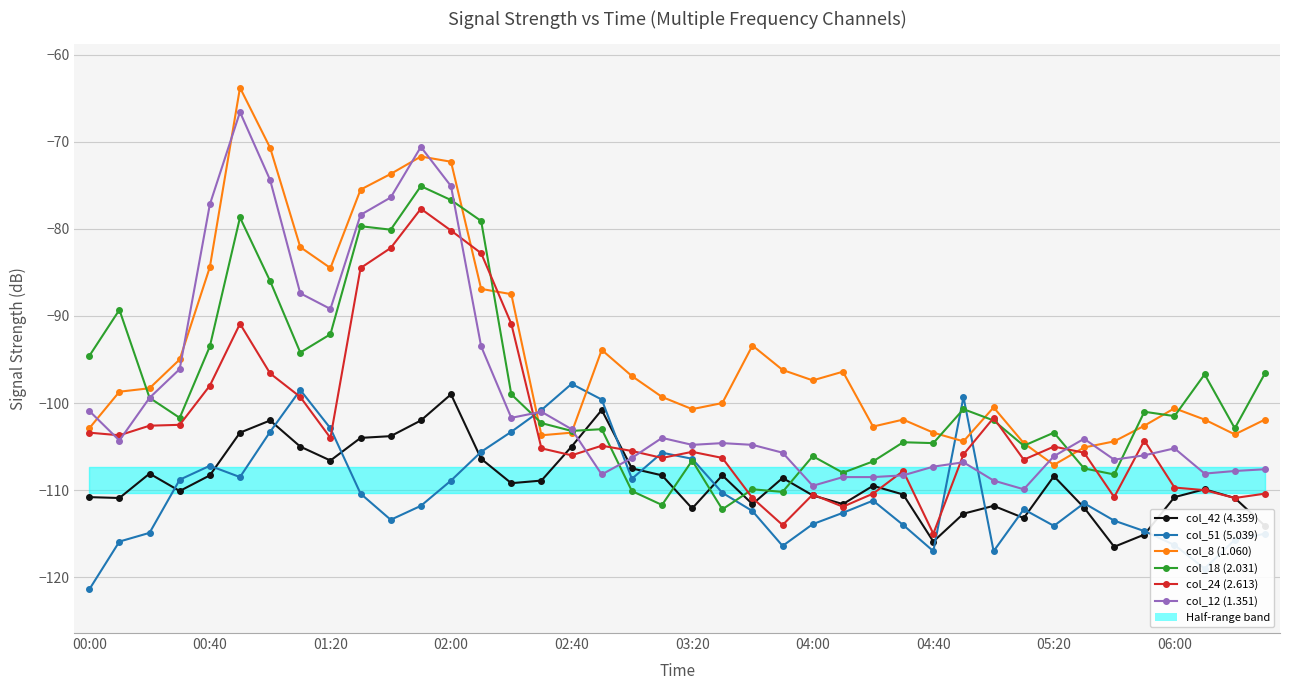

How many lines are shown in the chart?

6